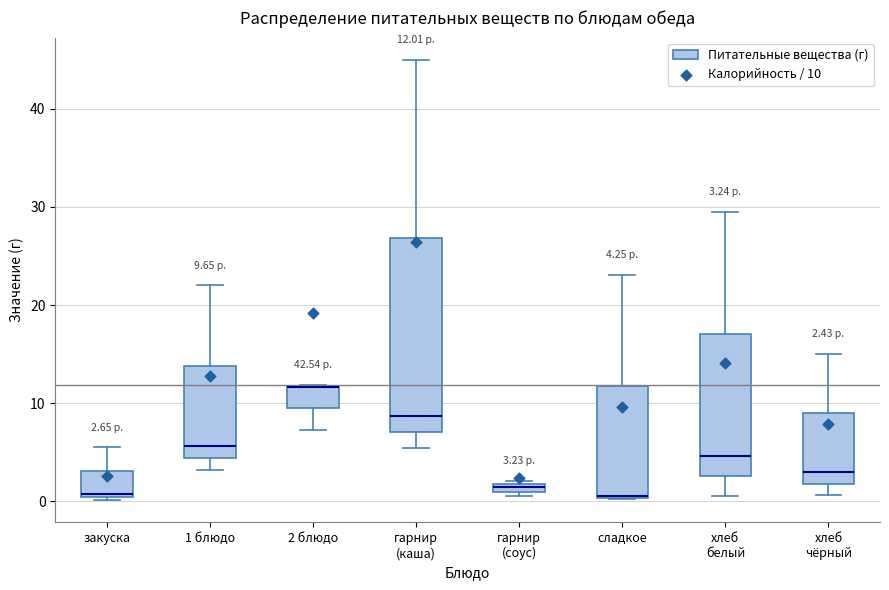

Which box is the tallest, from its lower edge to its upper edge?

гарнир (каша)